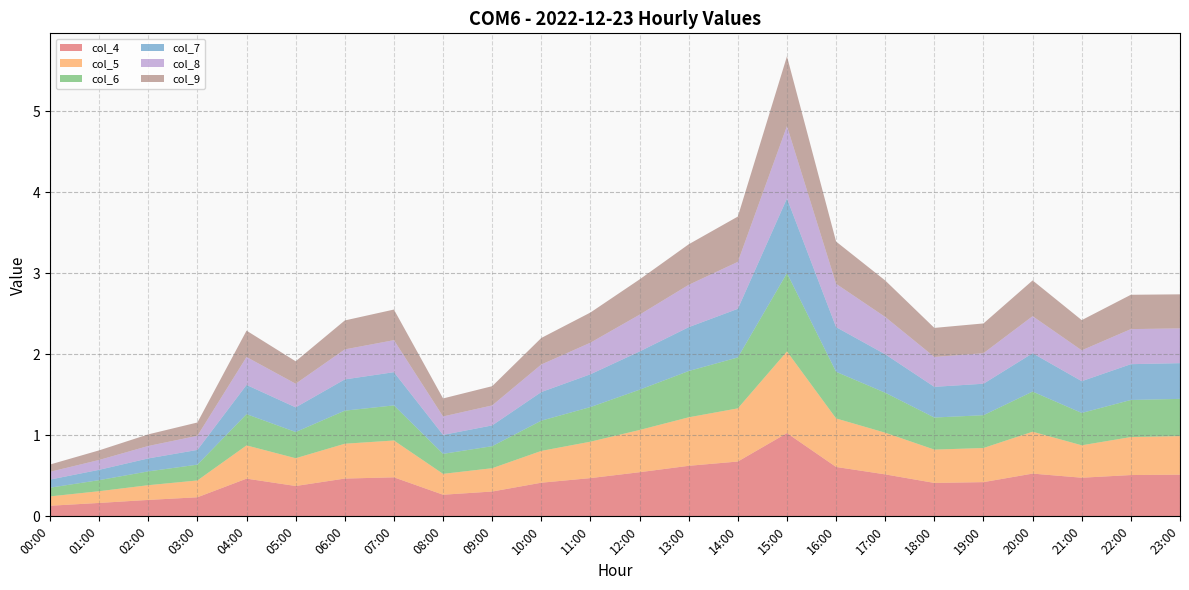

Reading right to left, list all the values displayed in this chart.

col_4: 23:00=0.5	22:00=0.5	21:00=0.5	20:00=0.5	19:00=0.4	18:00=0.4	17:00=0.5	16:00=0.6	15:00=1.0	14:00=0.7	13:00=0.6	12:00=0.5	11:00=0.5	10:00=0.4	09:00=0.3	08:00=0.3	07:00=0.5	06:00=0.5	05:00=0.4	04:00=0.5	03:00=0.2	02:00=0.2	01:00=0.2	00:00=0.1
col_5: 23:00=0.5	22:00=0.5	21:00=0.4	20:00=0.5	19:00=0.4	18:00=0.4	17:00=0.5	16:00=0.6	15:00=1.0	14:00=0.7	13:00=0.6	12:00=0.5	11:00=0.4	10:00=0.4	09:00=0.3	08:00=0.3	07:00=0.5	06:00=0.4	05:00=0.3	04:00=0.4	03:00=0.2	02:00=0.2	01:00=0.1	00:00=0.1
col_6: 23:00=0.5	22:00=0.5	21:00=0.4	20:00=0.5	19:00=0.4	18:00=0.4	17:00=0.5	16:00=0.6	15:00=1.0	14:00=0.6	13:00=0.6	12:00=0.5	11:00=0.4	10:00=0.4	09:00=0.3	08:00=0.2	07:00=0.4	06:00=0.4	05:00=0.3	04:00=0.4	03:00=0.2	02:00=0.2	01:00=0.1	00:00=0.1
col_7: 23:00=0.4	22:00=0.4	21:00=0.4	20:00=0.5	19:00=0.4	18:00=0.4	17:00=0.5	16:00=0.6	15:00=0.9	14:00=0.6	13:00=0.5	12:00=0.5	11:00=0.4	10:00=0.4	09:00=0.3	08:00=0.2	07:00=0.4	06:00=0.4	05:00=0.3	04:00=0.4	03:00=0.2	02:00=0.2	01:00=0.1	00:00=0.1
col_8: 23:00=0.4	22:00=0.4	21:00=0.4	20:00=0.5	19:00=0.4	18:00=0.4	17:00=0.5	16:00=0.5	15:00=0.9	14:00=0.6	13:00=0.5	12:00=0.5	11:00=0.4	10:00=0.3	09:00=0.2	08:00=0.2	07:00=0.4	06:00=0.4	05:00=0.3	04:00=0.3	03:00=0.2	02:00=0.2	01:00=0.1	00:00=0.1
col_9: 23:00=0.4	22:00=0.4	21:00=0.4	20:00=0.4	19:00=0.4	18:00=0.4	17:00=0.5	16:00=0.5	15:00=0.9	14:00=0.6	13:00=0.5	12:00=0.4	11:00=0.4	10:00=0.3	09:00=0.2	08:00=0.2	07:00=0.4	06:00=0.4	05:00=0.3	04:00=0.3	03:00=0.2	02:00=0.1	01:00=0.1	00:00=0.1